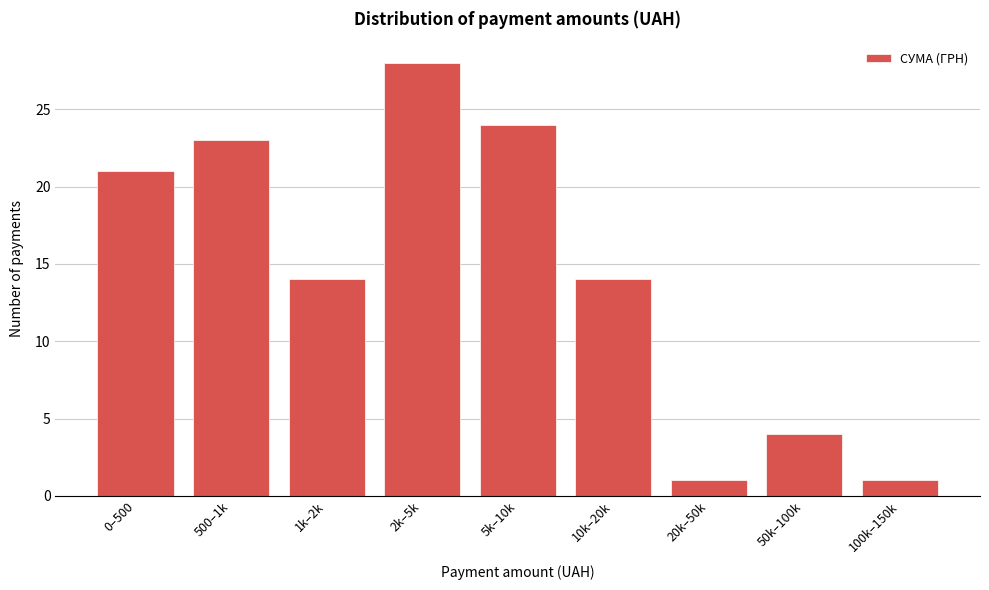

Reading right to left, list all the values displayed in this chart.

1	4	1	14	24	28	14	23	21